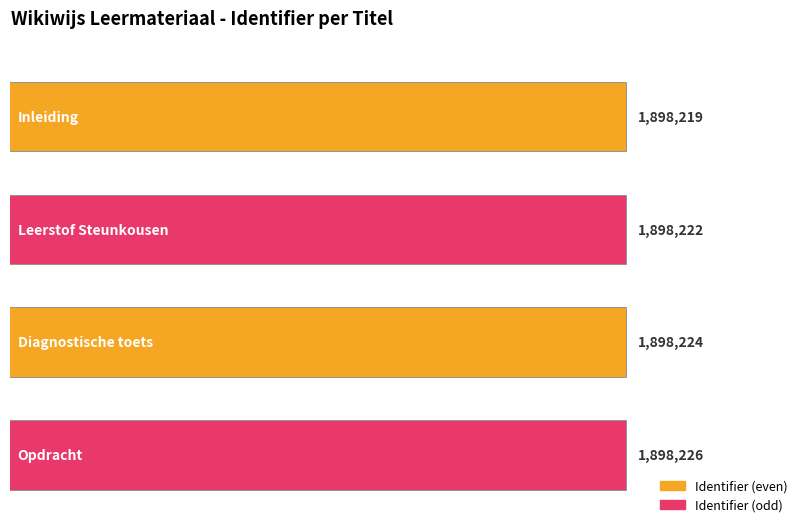

Where is the data nearest to the value 1898222?

Leerstof Steunkousen